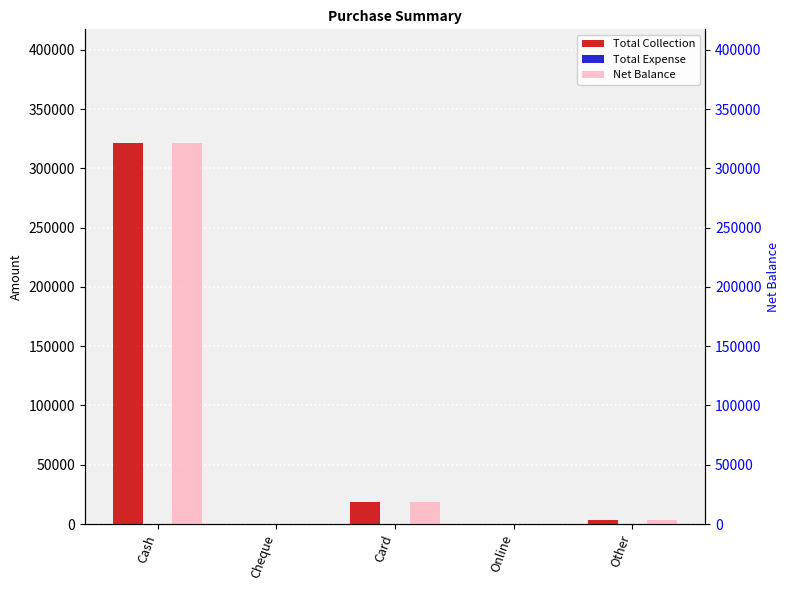

Which label corresponds to the largest value in the chart?

Cash